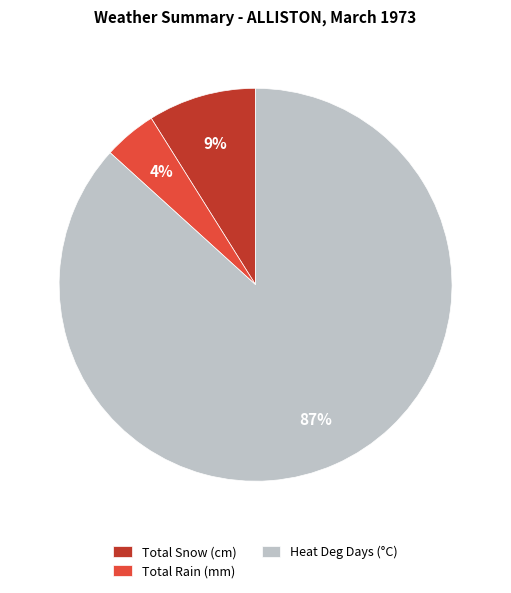

Is there a majority slice in this chart?

Yes